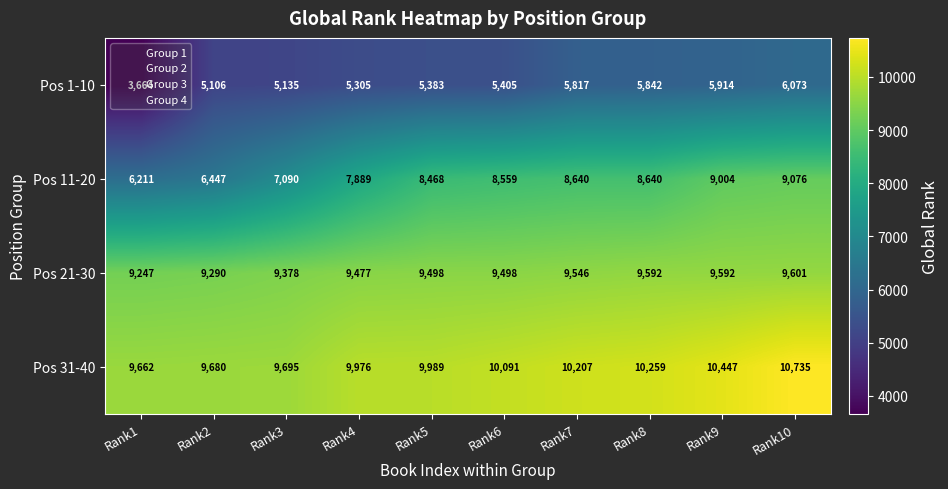

What is the total value across all series at Rank8?

34333